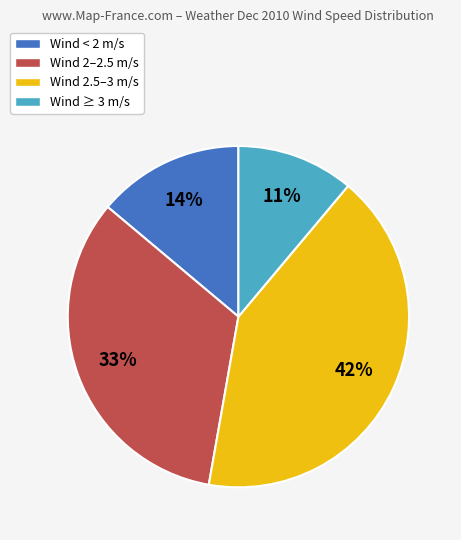

Approximately how many times larger is the value at Wind < 2 m/s compared to Wind 2.5–3 m/s?

0.3